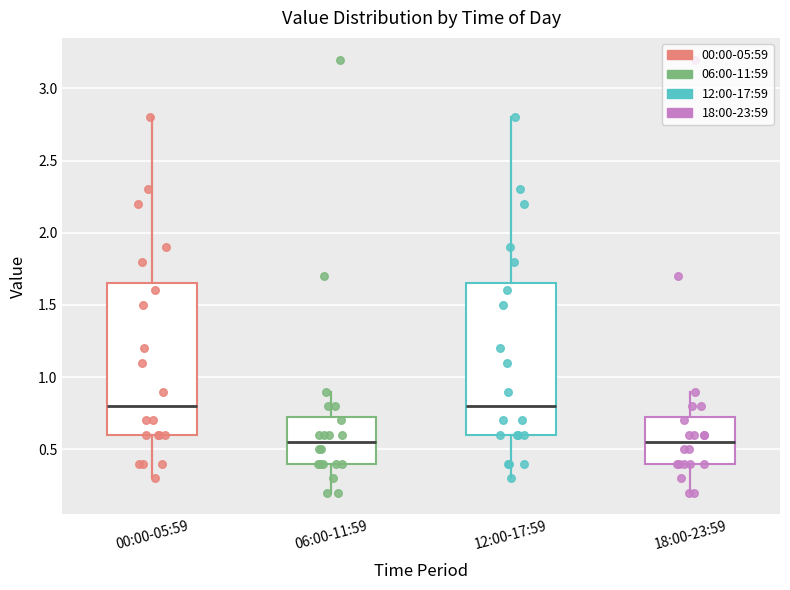

Where is the lower edge of the box for 12:00-17:59 on the y-axis? The values are not printed on the chart, so give them approximately, as read against the axis.

0.60